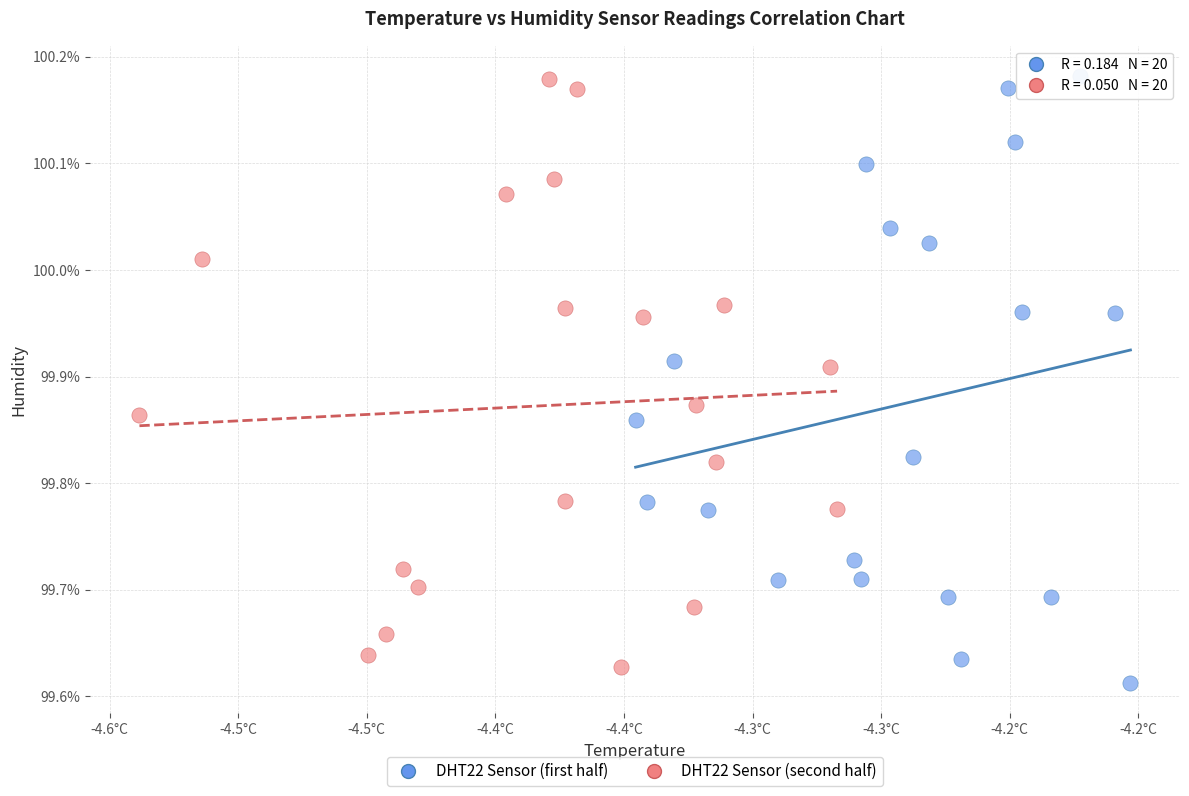

What are all the series names shown in the legend?

DHT22 Sensor (first half), DHT22 Sensor (second half)